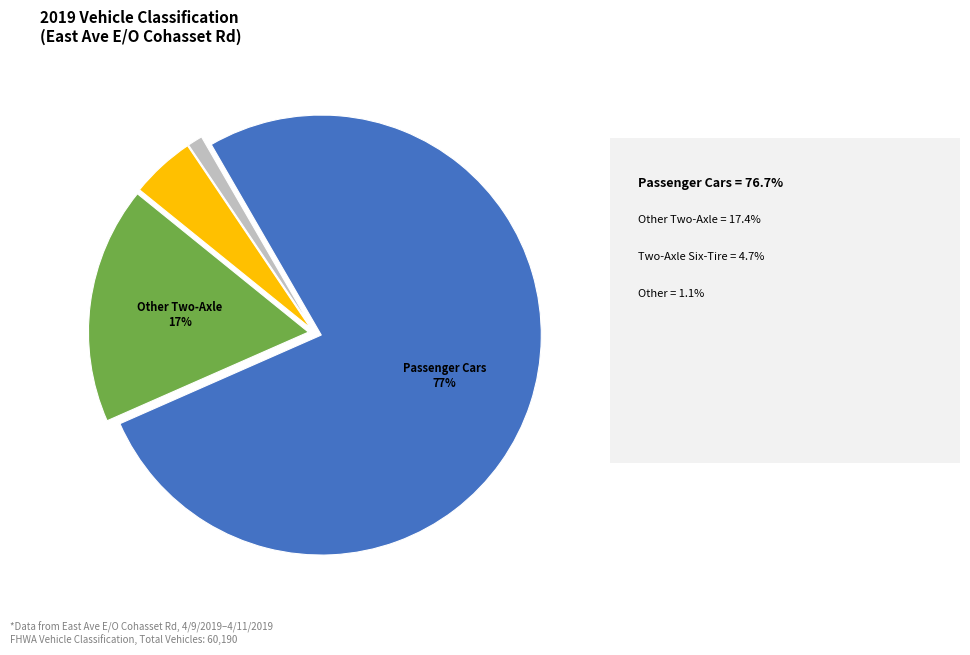

Is there a majority slice in this chart?

Yes